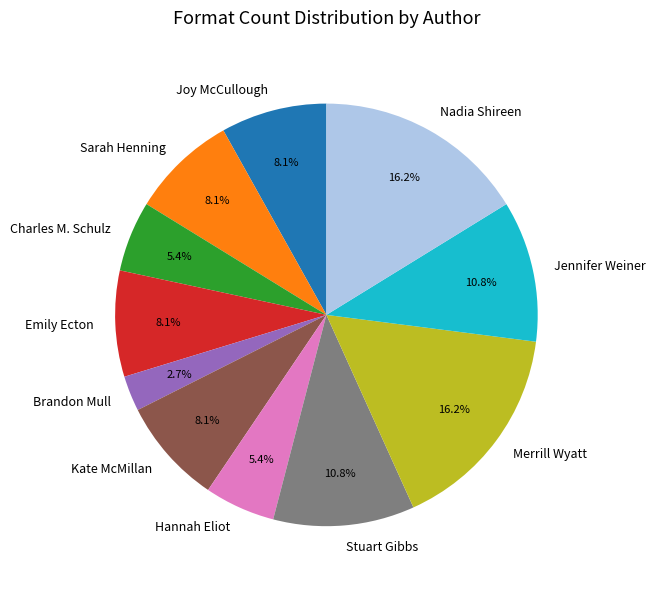

Is there any slice that represents more than half of the pie?

No